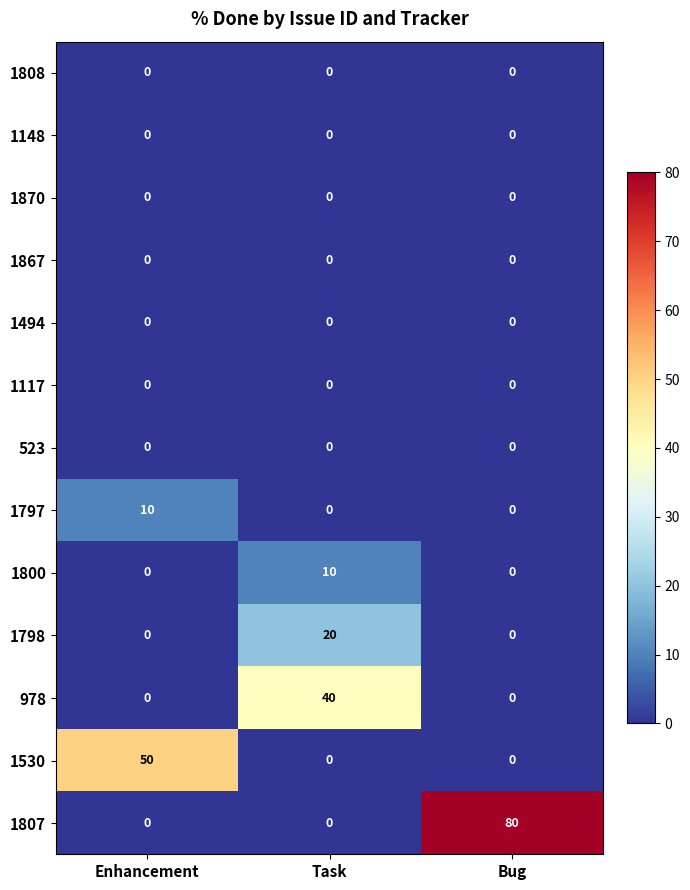

What is the total value across all series at Task?

70